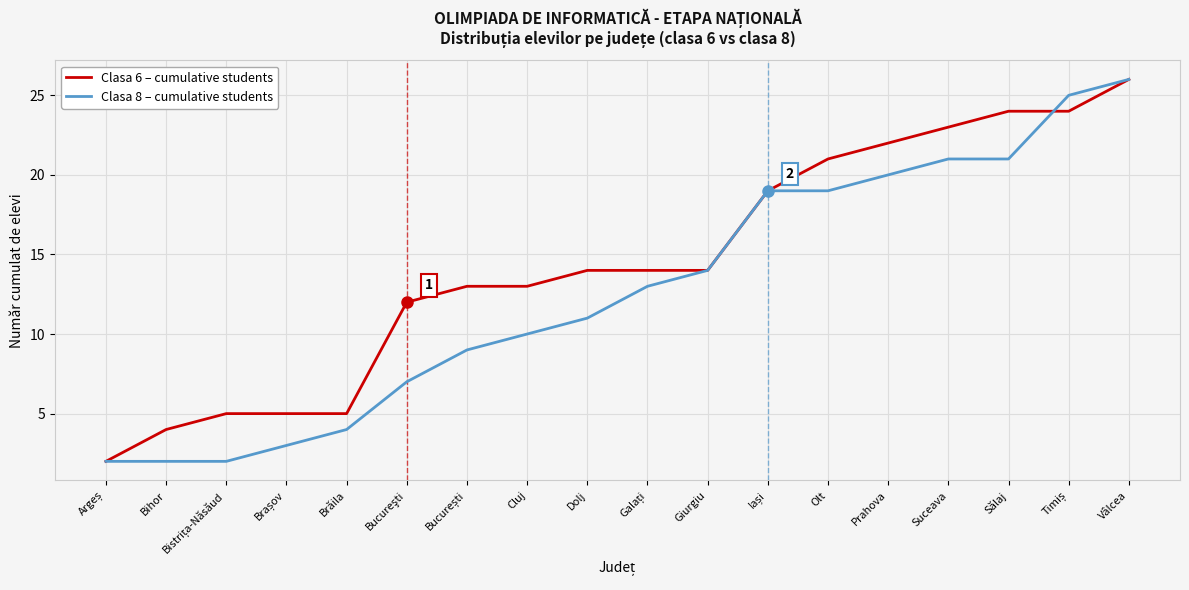

Between Cluj and Prahova, which series saw the biggest shift?

Clasa 8 – cumulative students